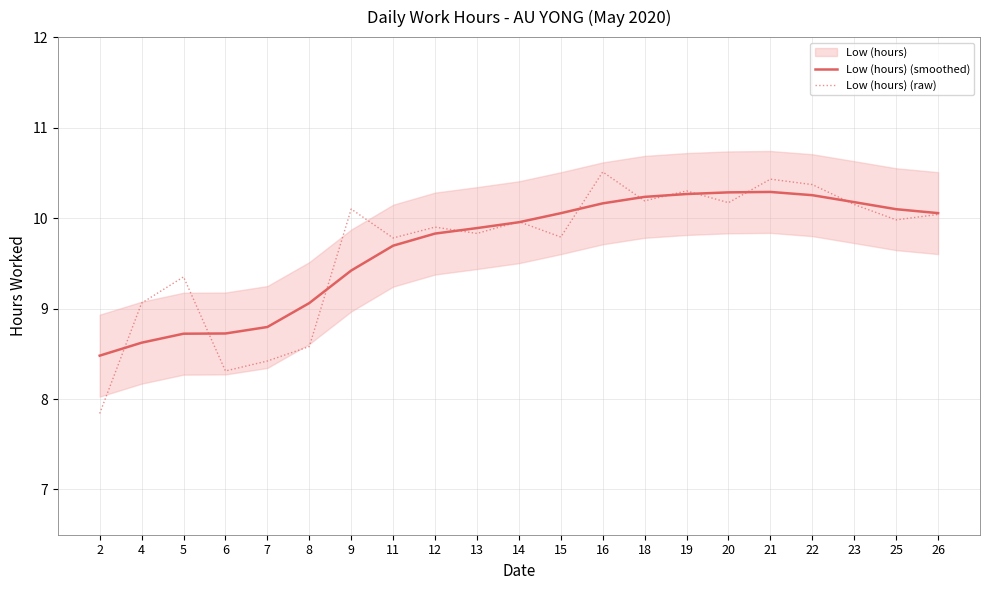

Does the chart have visible grid lines?

Yes